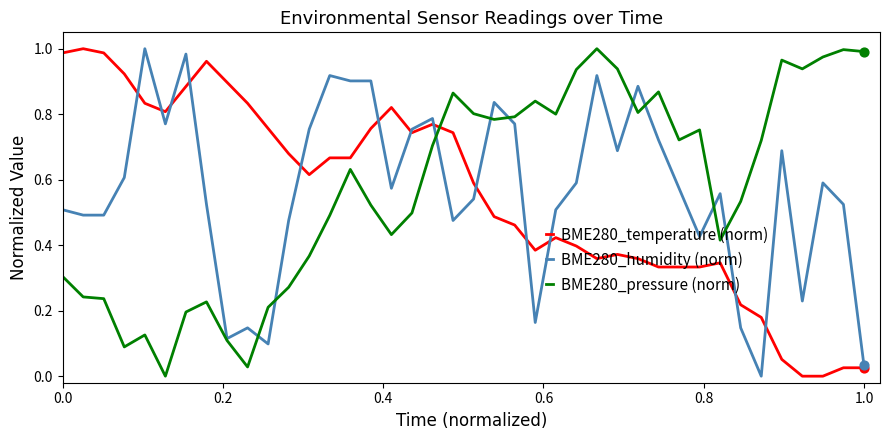

How many intersections are there between BME280_temperature (norm) and BME280_pressure (norm)?

1